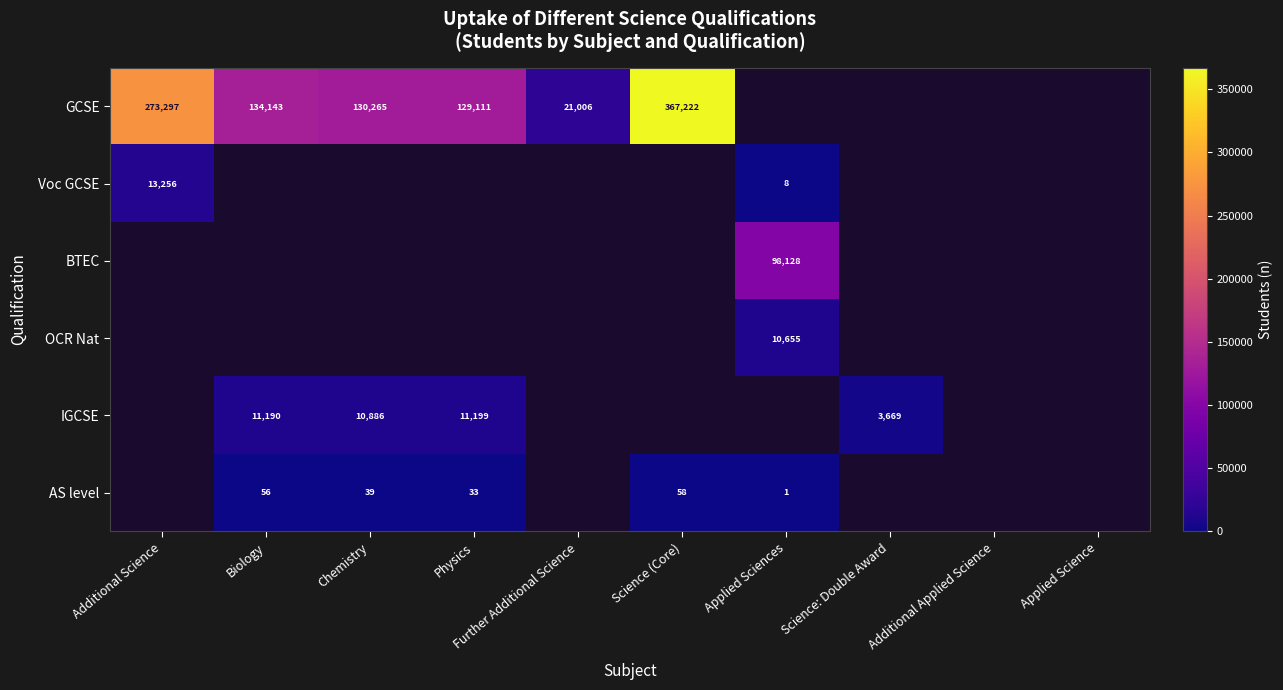

The value of IGCSE at Science: Double Award is 2260. True or false?

False